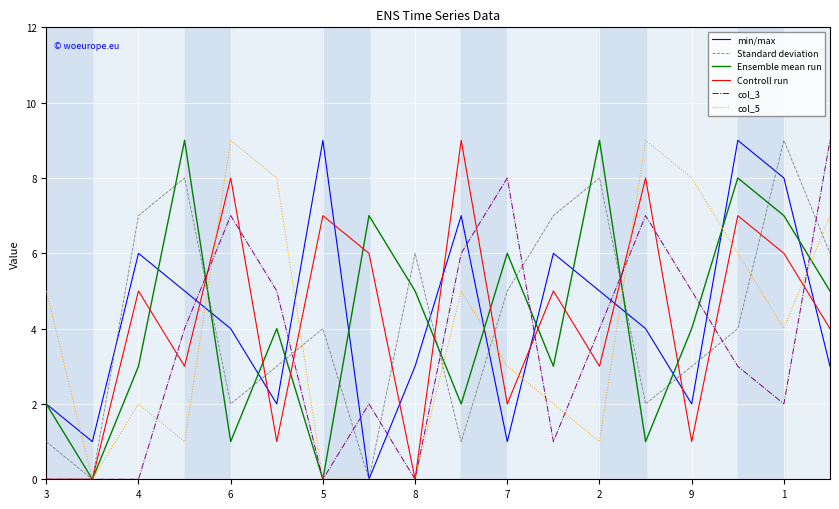

Is this an area chart (filled region under the line)?

No